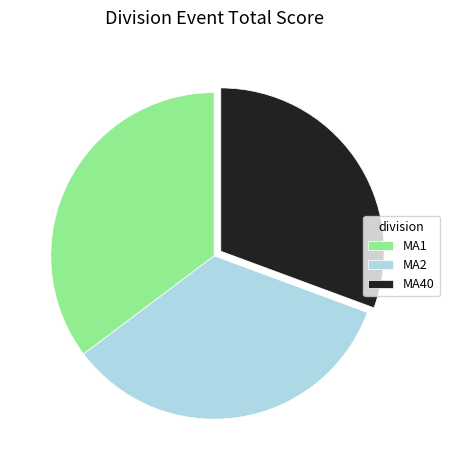

The MA40 slice represents 31% of the pie. True or false?

True